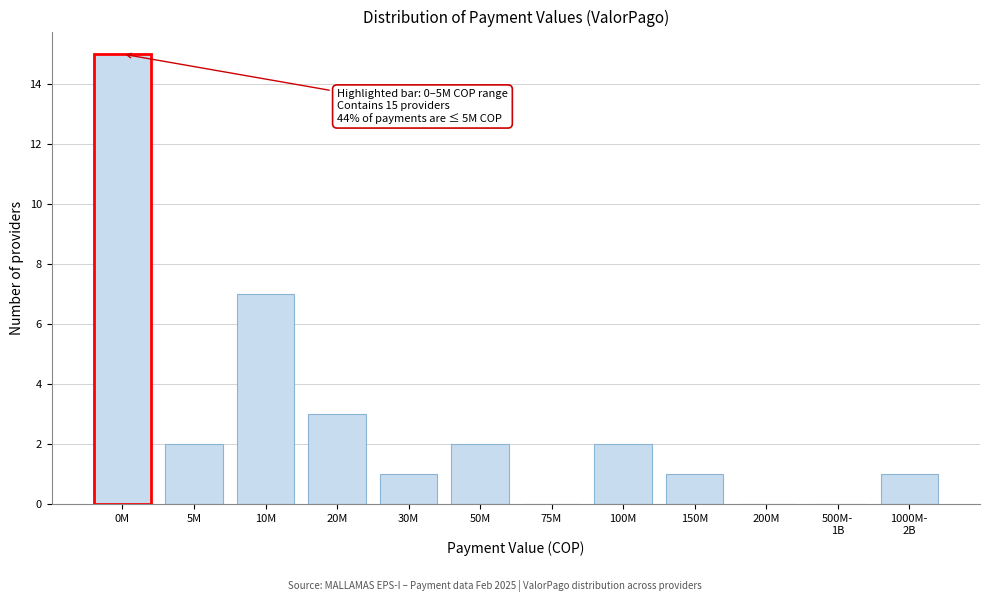

What is the maximum value shown in the chart?

15